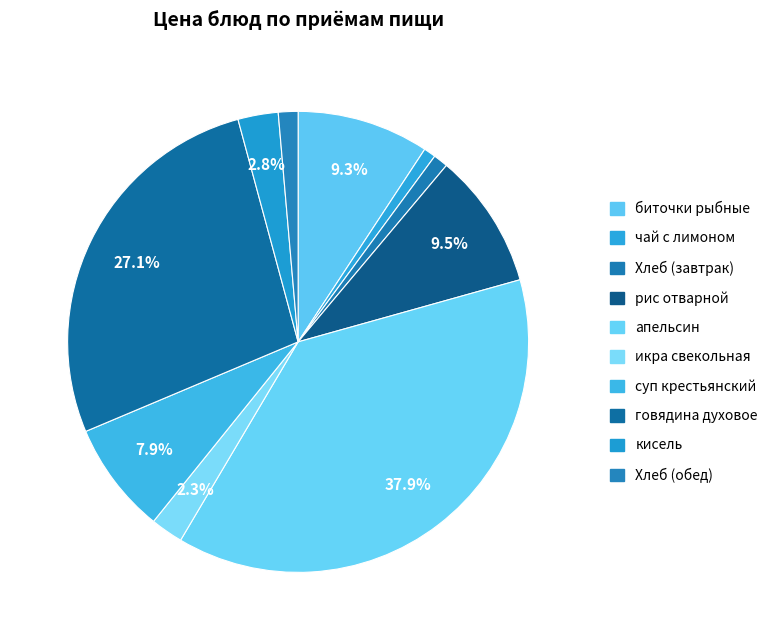

Which has a higher value, биточки рыбные or суп крестьянский?

биточки рыбные